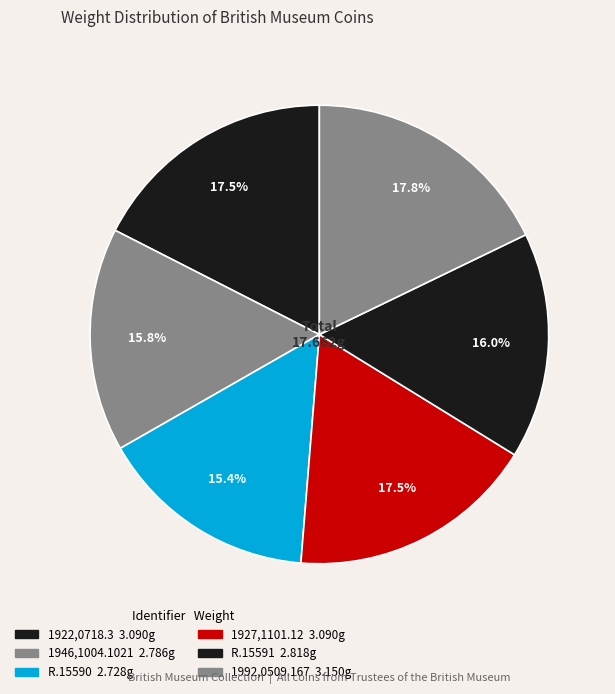

To the nearest percent, what portion does R.15590 represent?

15%